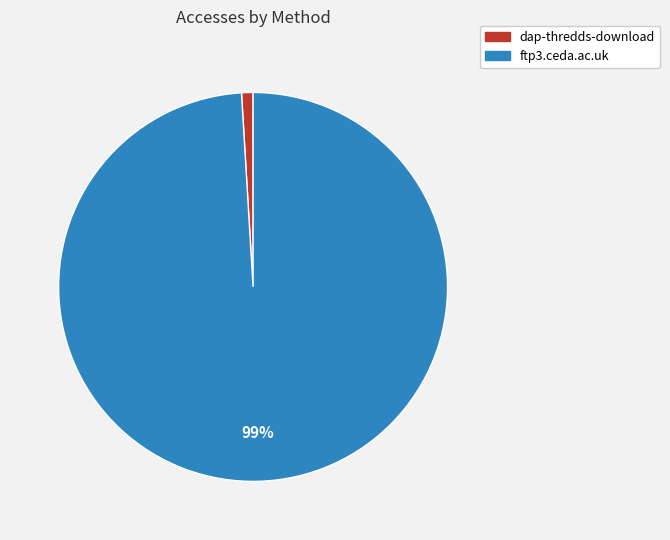

What percentage is the dap-thredds-download slice, to the nearest percent?

1%